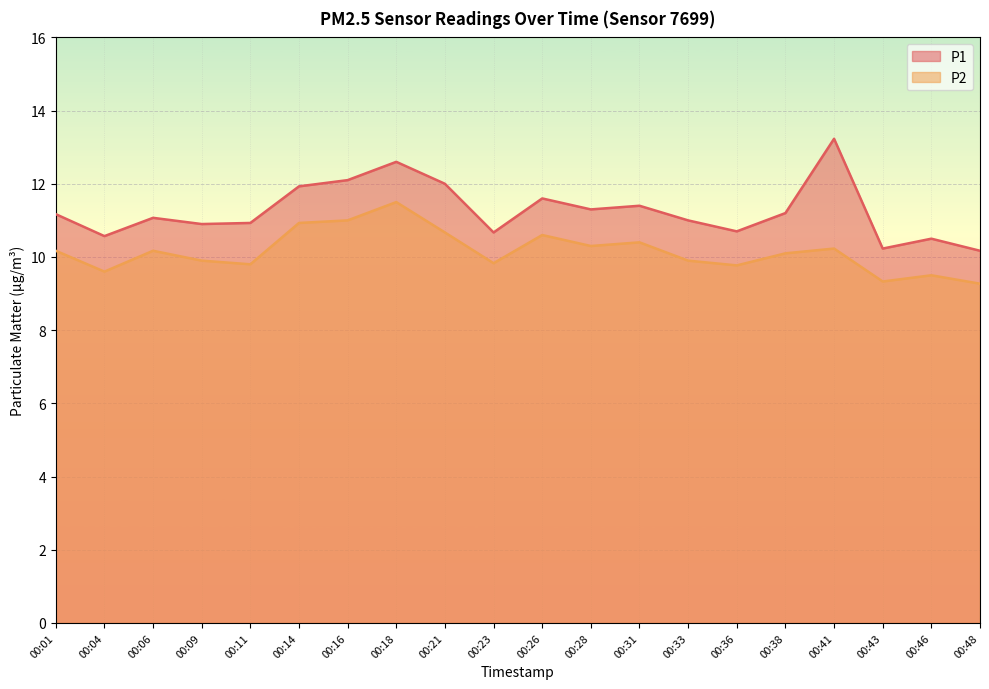

Rank the categories by P2 value from highest to lowest.

00:18, 00:16, 00:14, 00:21, 00:26, 00:31, 00:28, 00:41, 00:01, 00:06, 00:38, 00:09, 00:33, 00:23, 00:11, 00:36, 00:04, 00:46, 00:43, 00:48